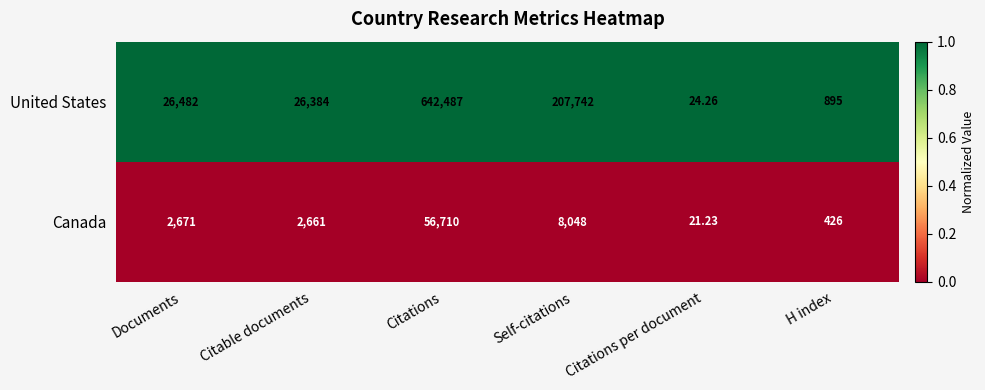

Which series changed the most between Documents and Citable documents?

United States